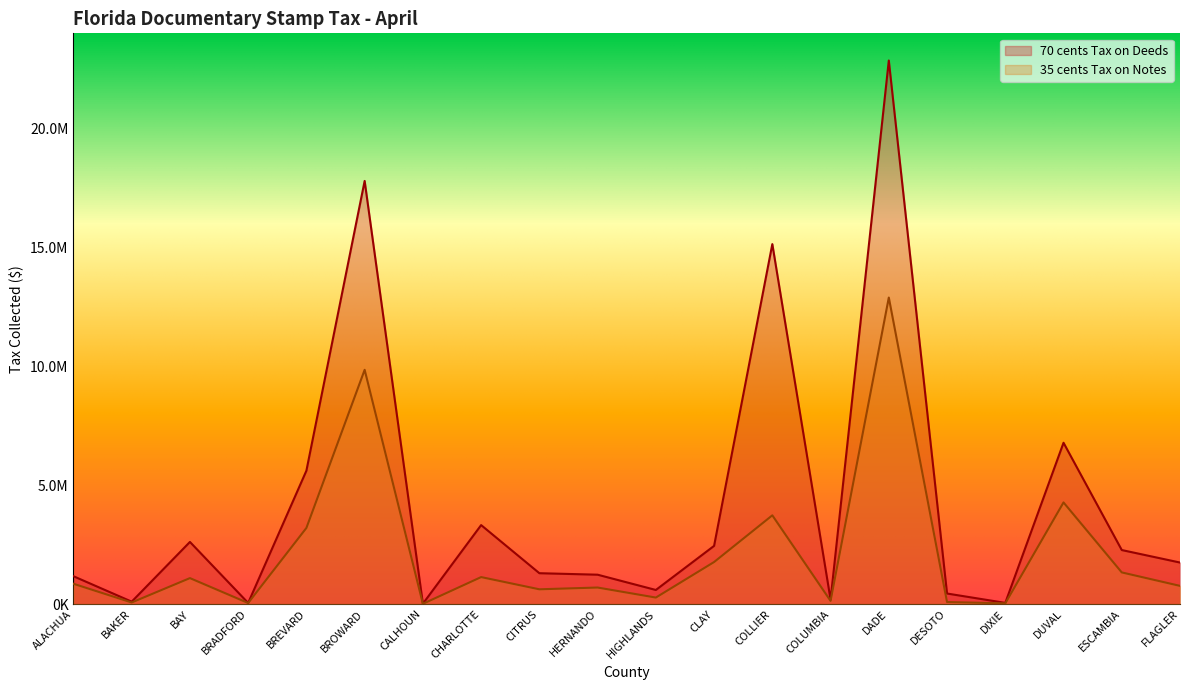

Which label corresponds to the smallest value in the chart?

CALHOUN